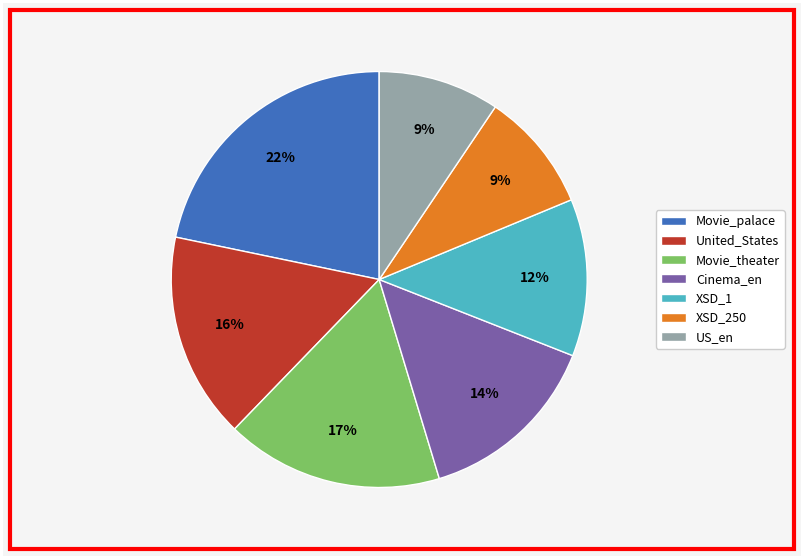

To the nearest percent, what portion does US_en represent?

9%